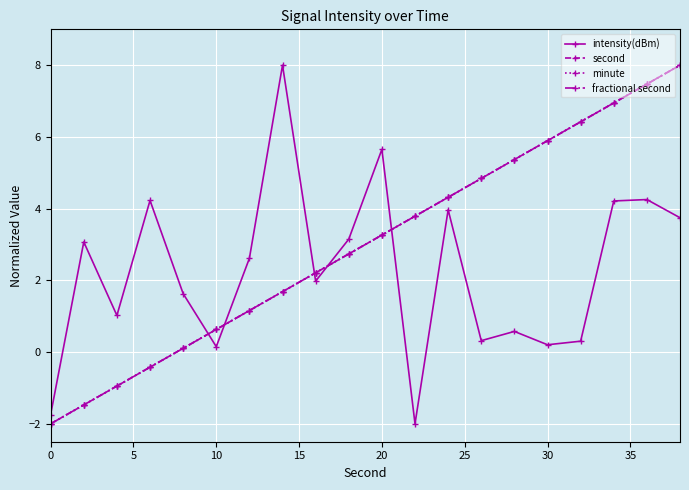

True or false: minute and fractional second cross at least once.

False